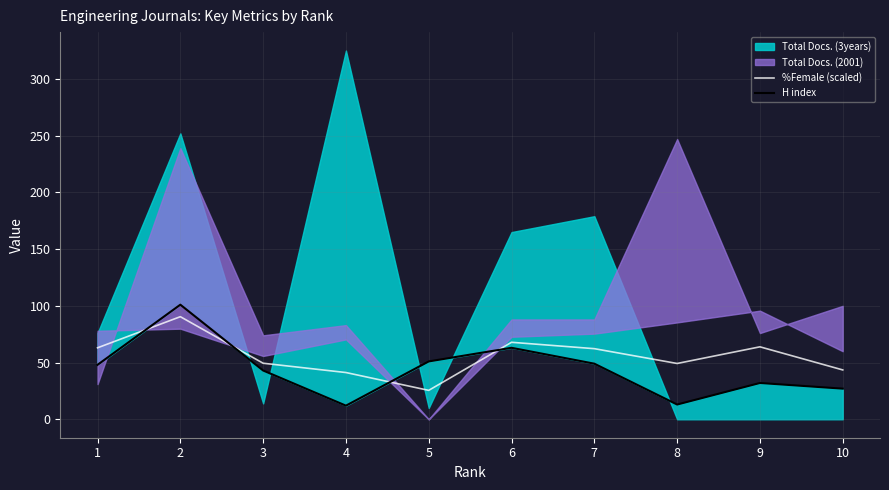

Is the value of %Female (scaled) at 3 greater than the value of H index at 6?

No